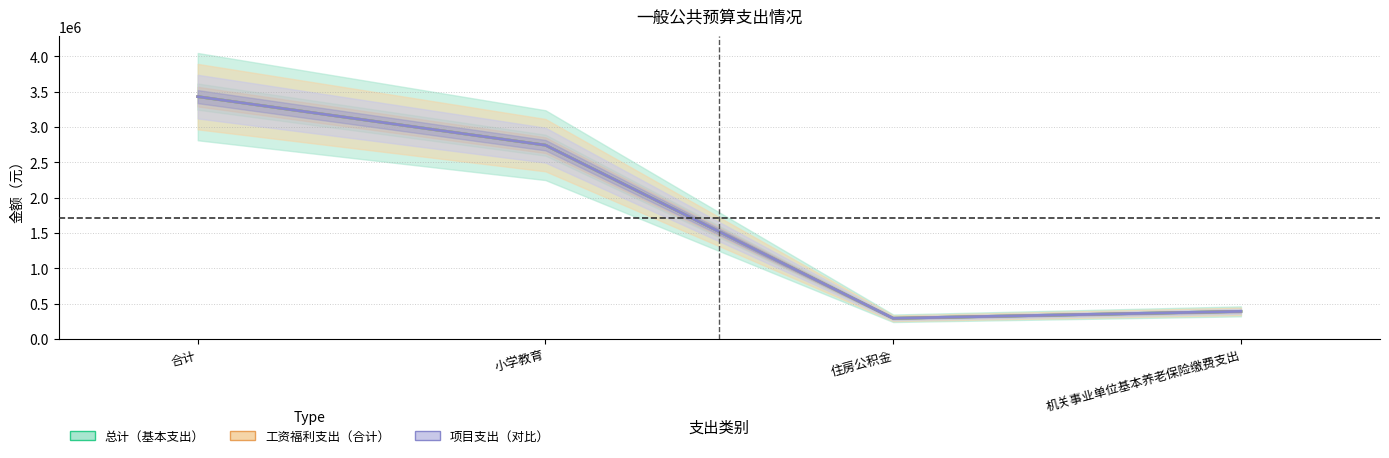

True or false: 总计 has a value of 2741513.9 at 小学教育.

True